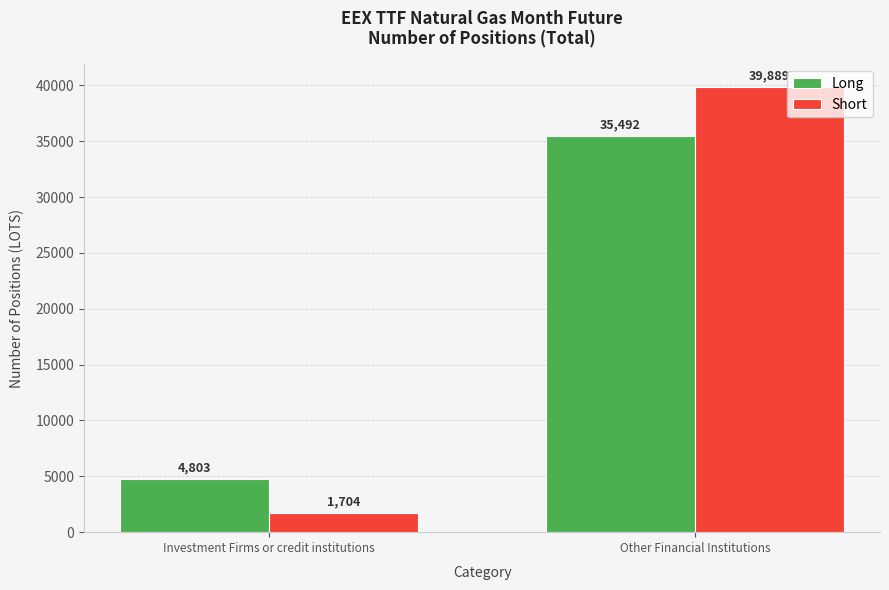

At which category does the chart reach its peak across all series?

Other Financial Institutions